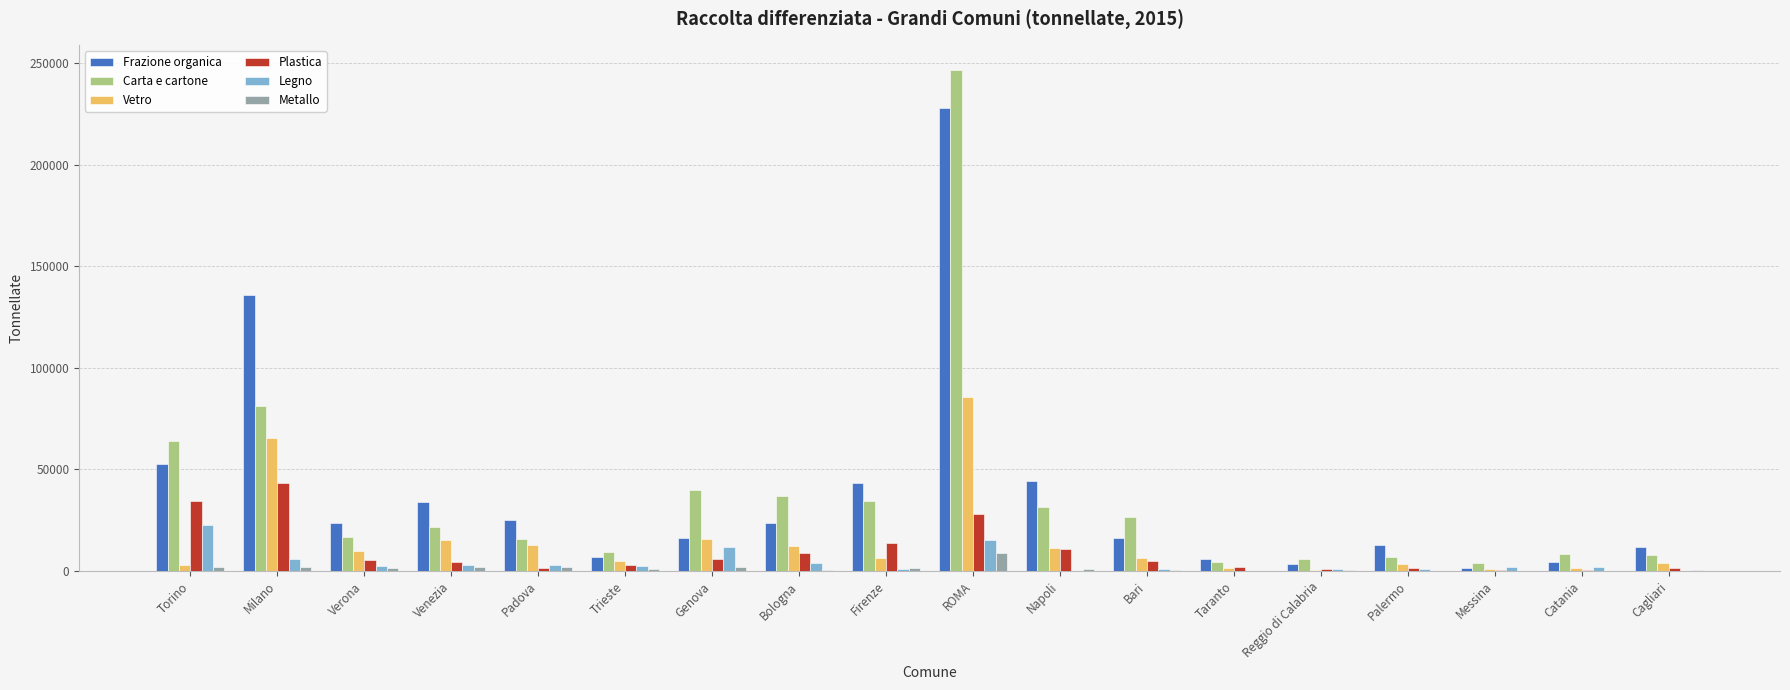

At which label does Frazione organica first exceed 23395?

Torino